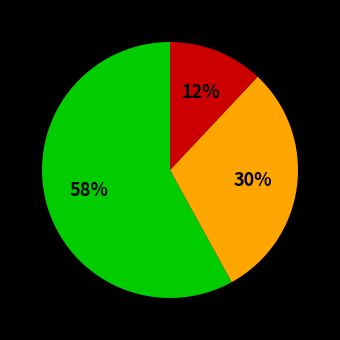

How many slices are in this pie chart?

3